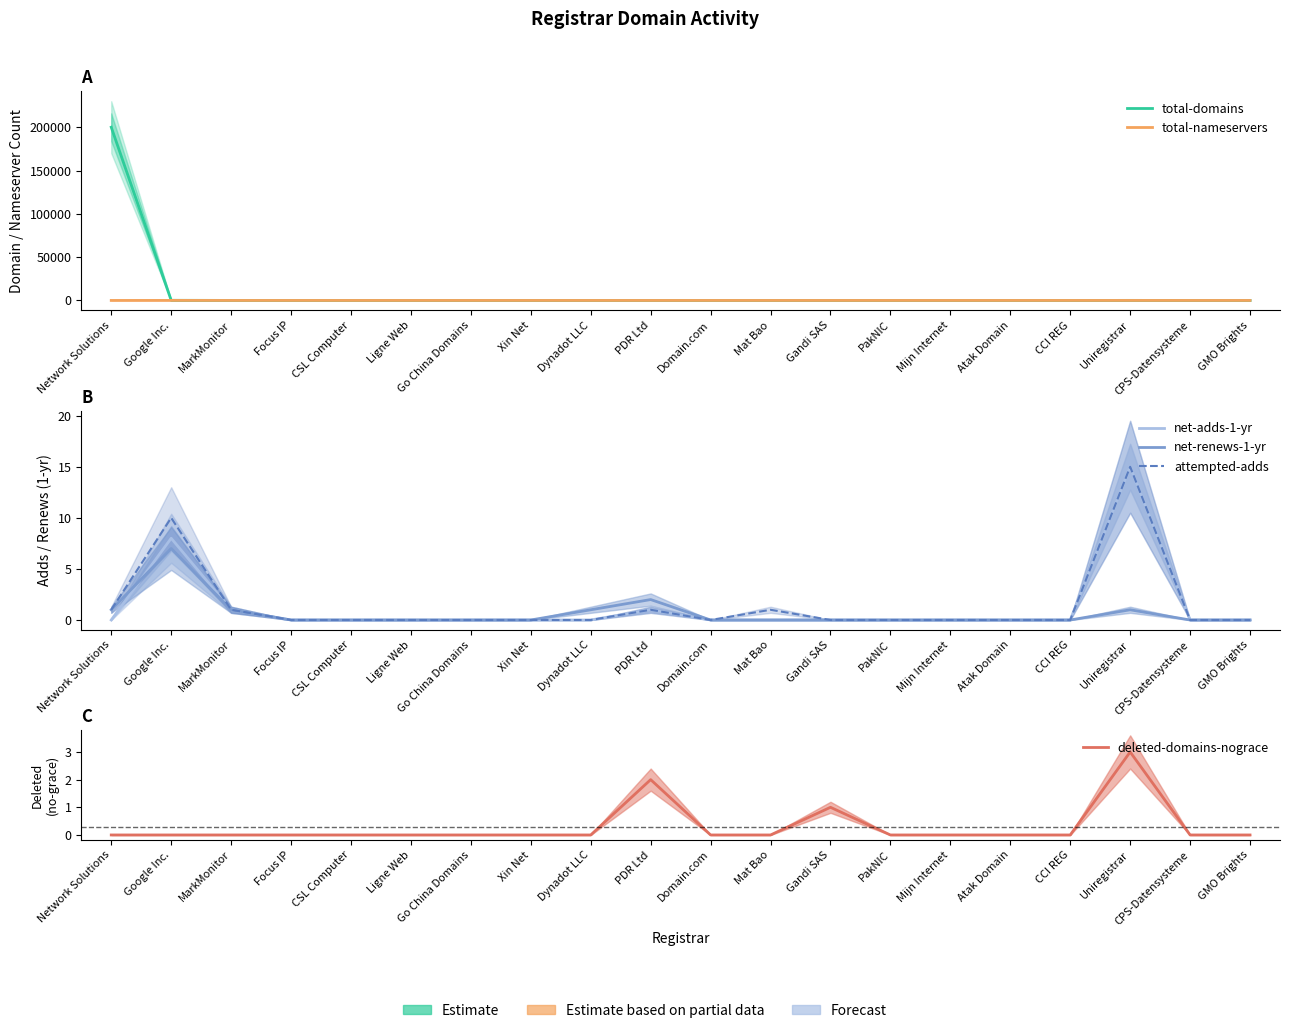

What are all the series names shown in the legend?

total-domains, total-nameservers, net-adds-1-yr, net-renews-1-yr, attempted-adds, deleted-domains-nograce